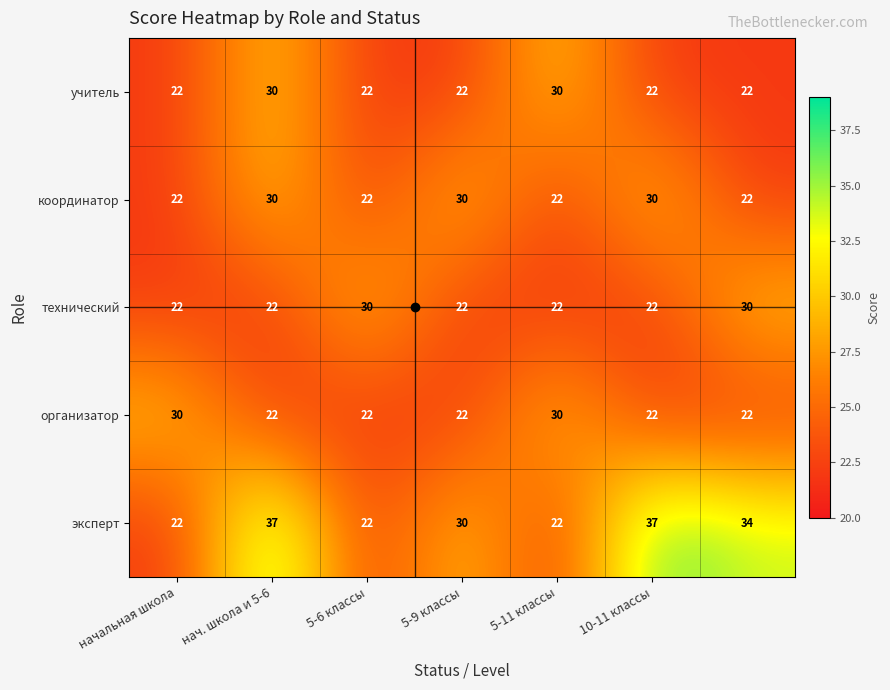

Which series has the widest spread of values?

эксперт